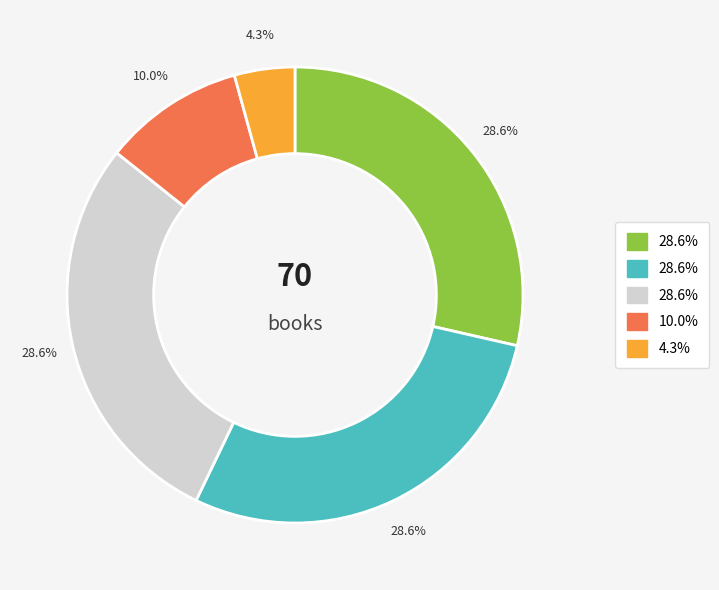

Does any single category account for the majority?

No